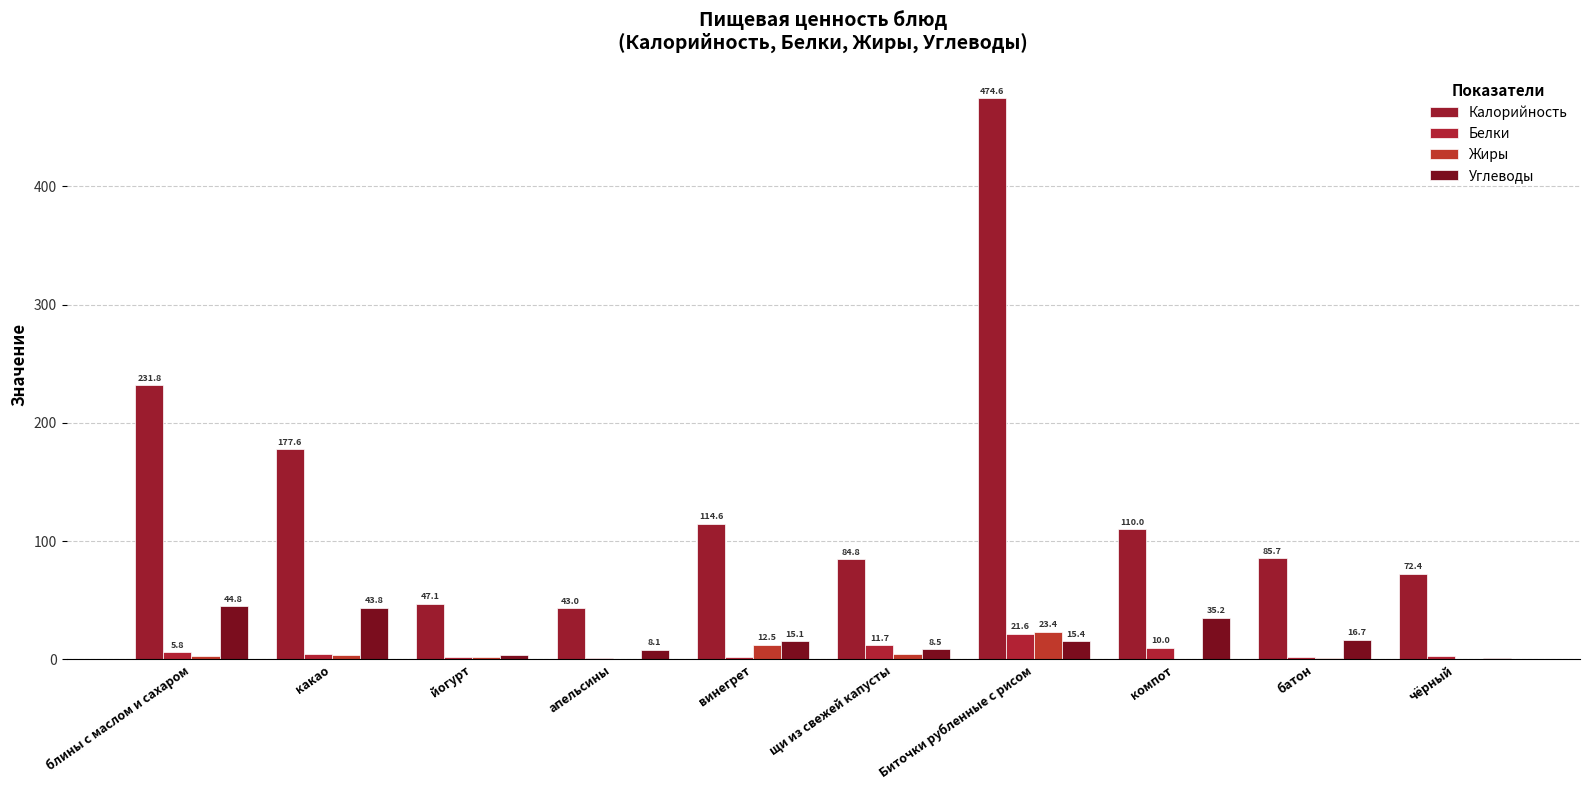

The Жиры series shows 1.4 at щи из свежей капусты. True or false?

False